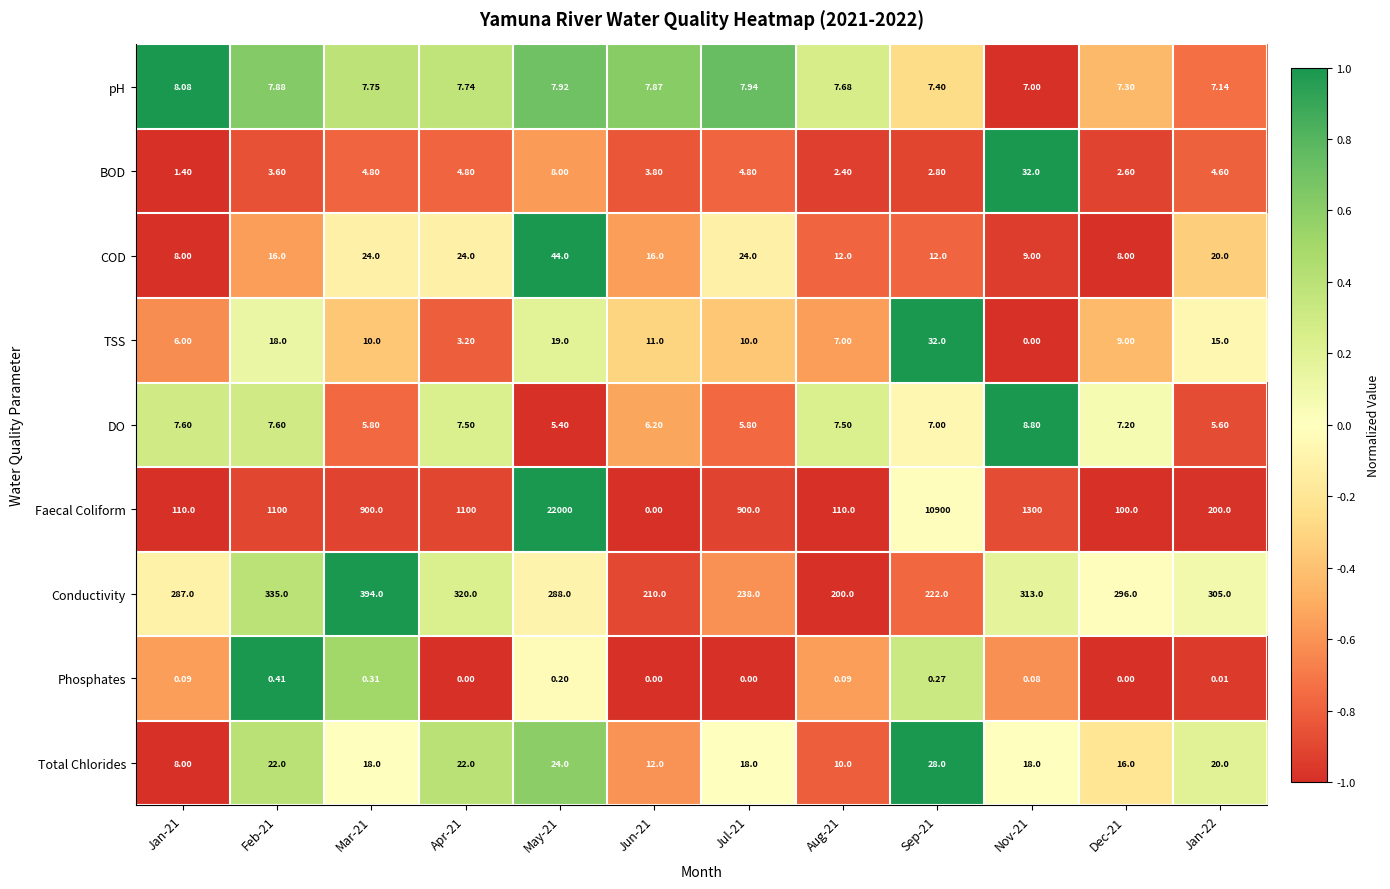

At which category is the sum across all series the highest?

May-21